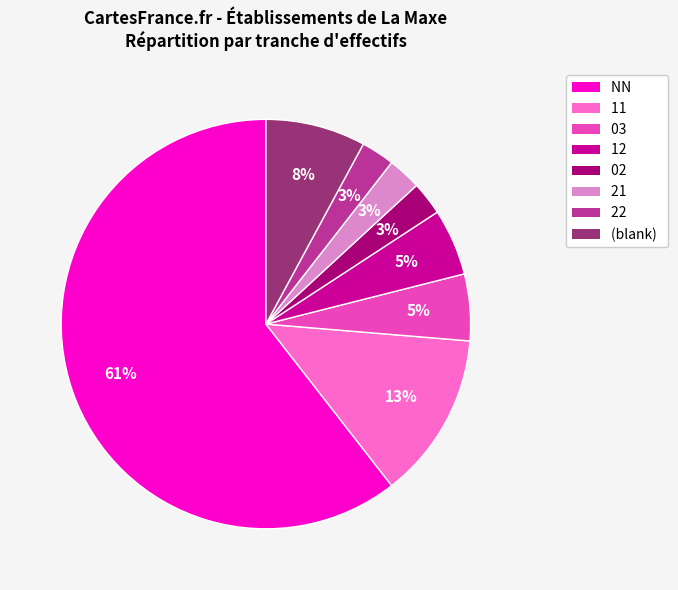

To the nearest percent, what percentage of the pie is 22?

3%